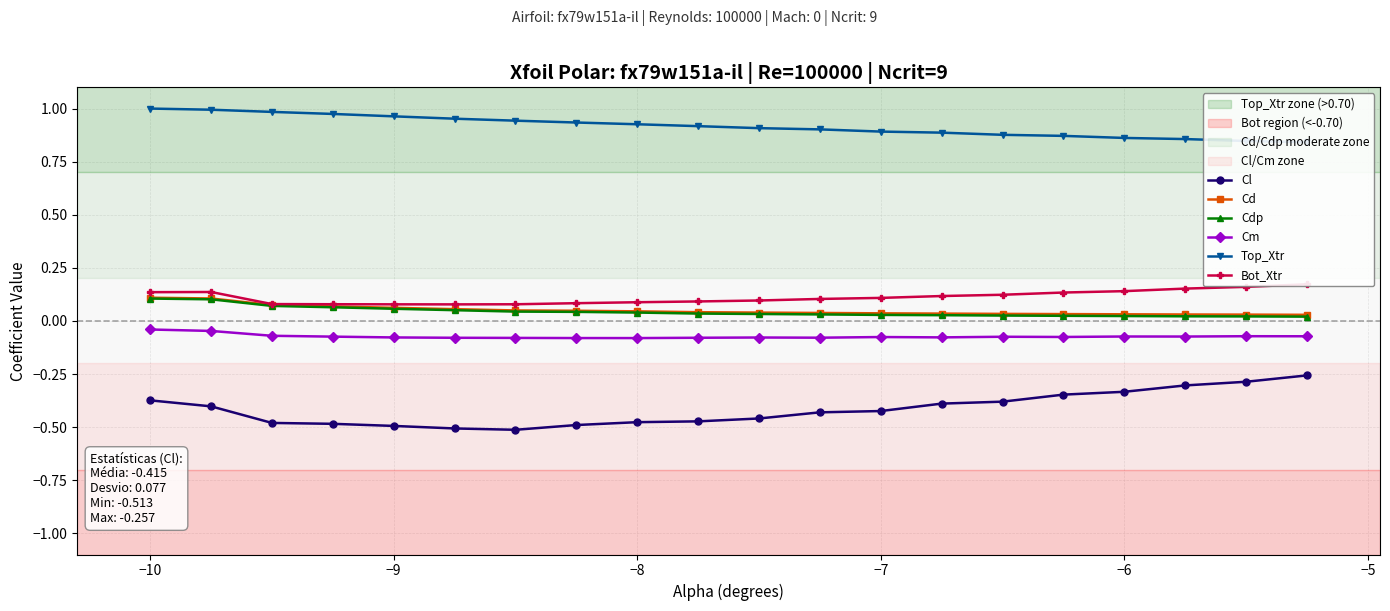

True or false: Cd and Cm intersect in this chart.

False